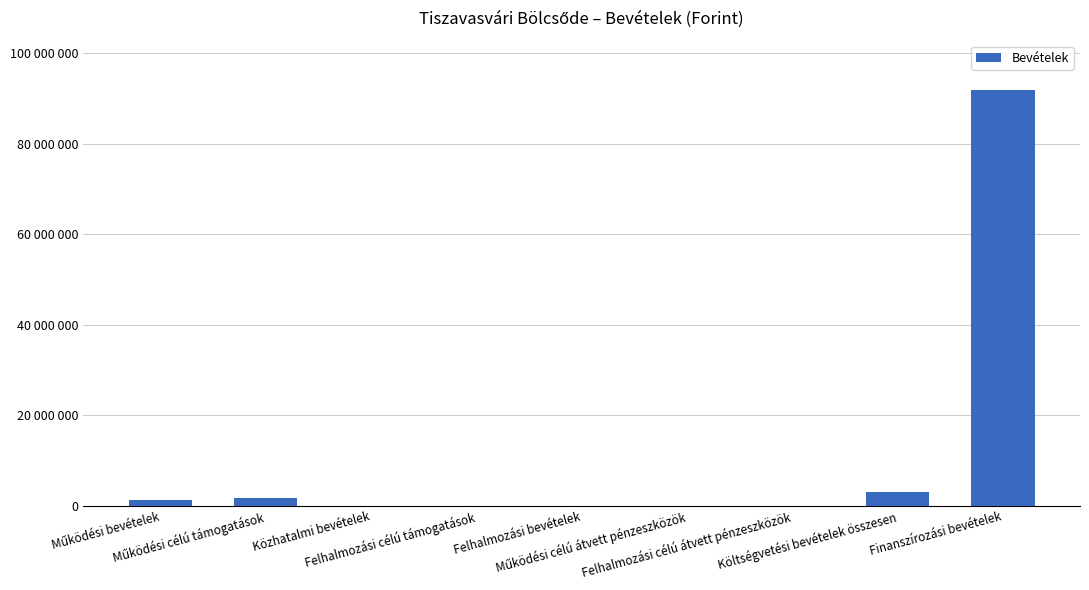

What position from the left is Működési célú átvett pénzeszközök?

6